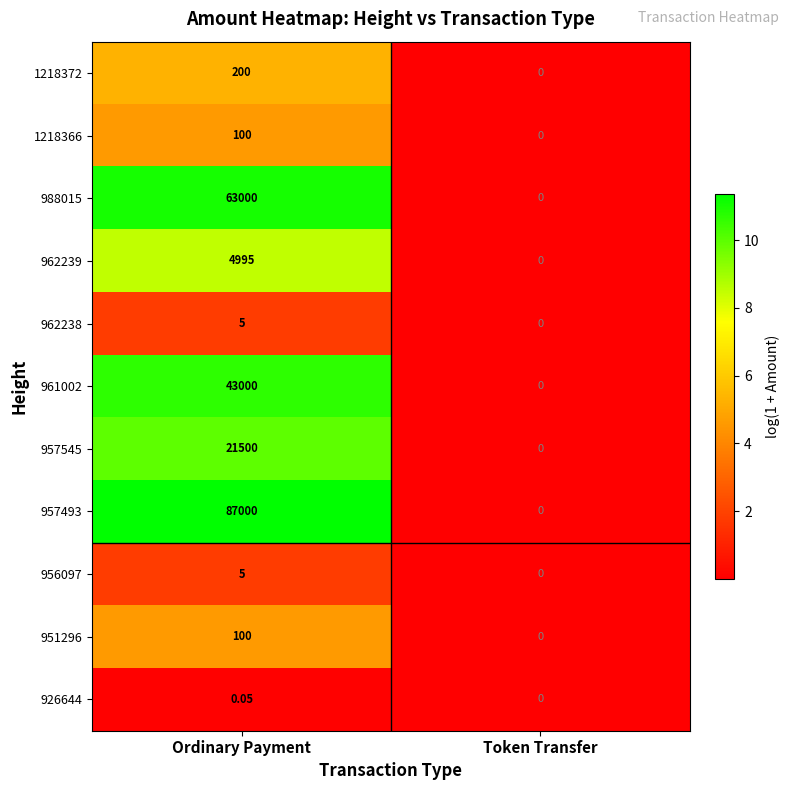

List the labels in order of 962239 value, largest first.

Ordinary Payment, Token Transfer